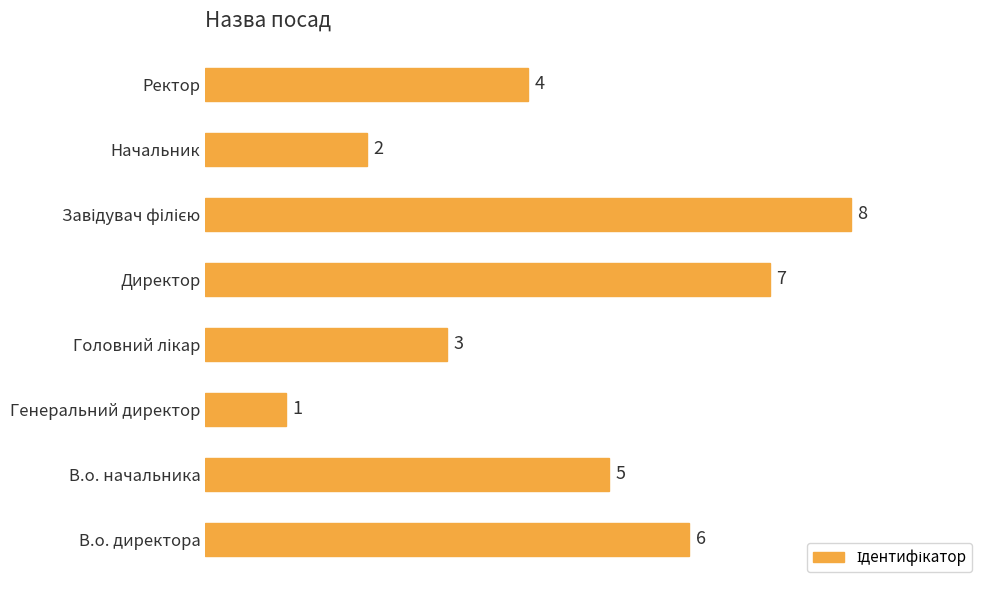

Between В.о. начальника and Директор, which is larger?

Директор